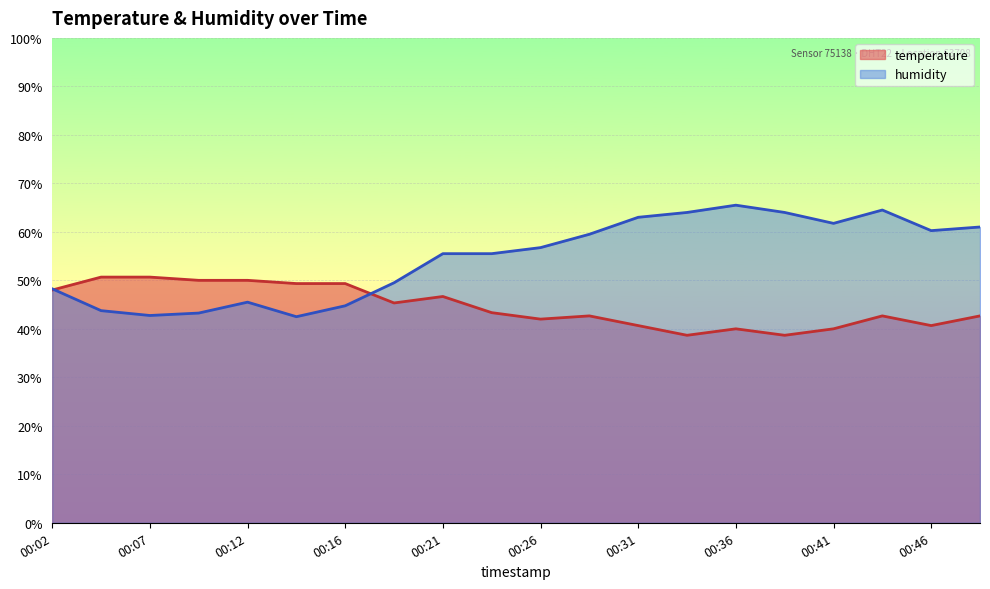

Reading left to right, extract all data points from this chart.

temperature: 48.0	50.7	50.7	50.0	50.0	49.3	49.3	45.3	46.7	43.3	42.0	42.7	40.7	38.7	40.0	38.7	40.0	42.7	40.7	42.7
humidity: 48.3	43.8	42.7	43.3	45.5	42.5	44.8	49.5	55.5	55.5	56.7	59.5	63.0	64.0	65.5	64.0	61.7	64.5	60.2	61.0